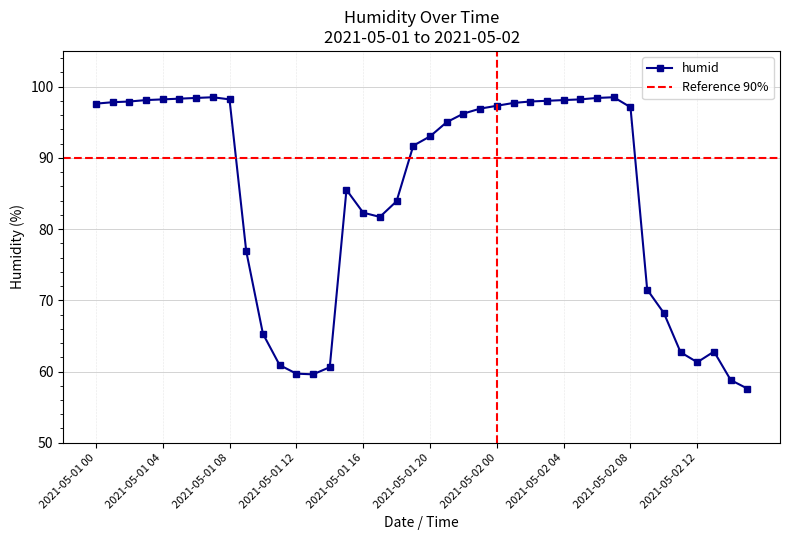

Which label corresponds to the smallest value in the chart?

2021-05-02 15:00